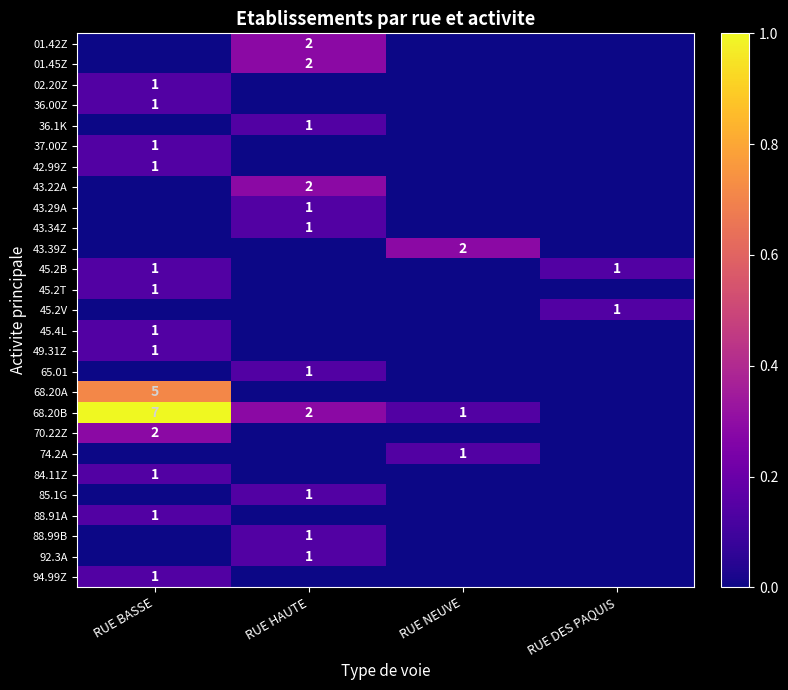

Count the number of categories in the chart.

4